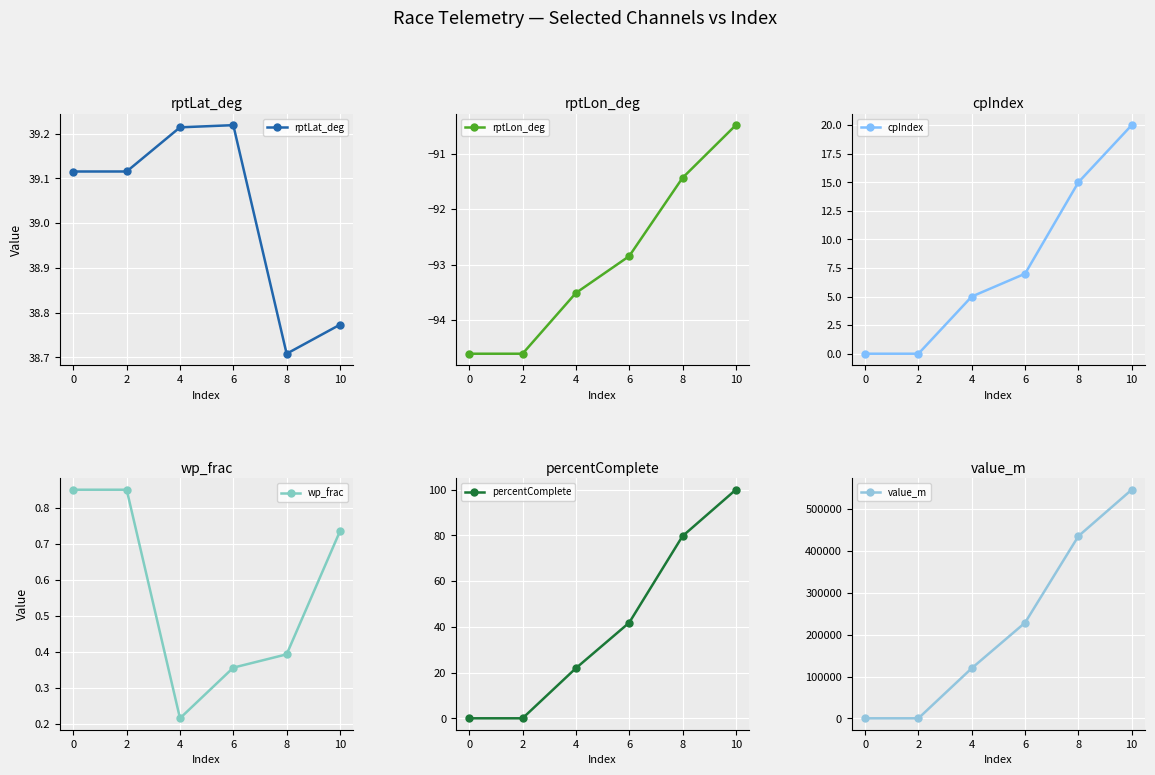

At how many categories does at least one series exceed 232530?

2